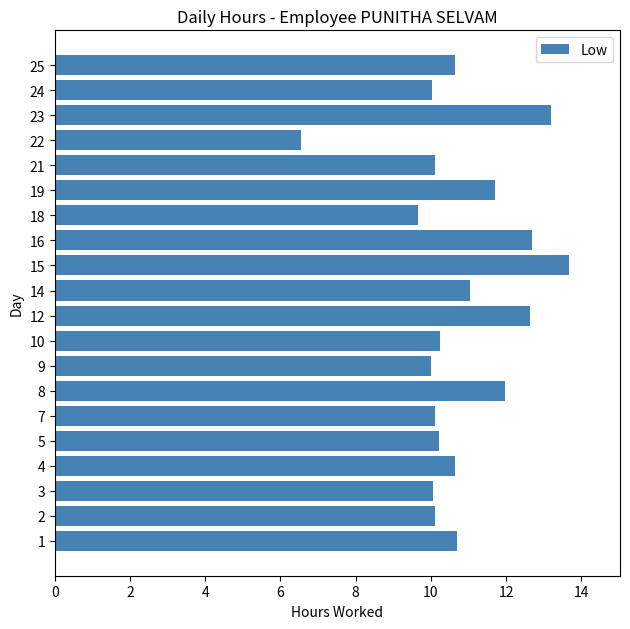

True or false: the data shows 16.6 at 18.

False